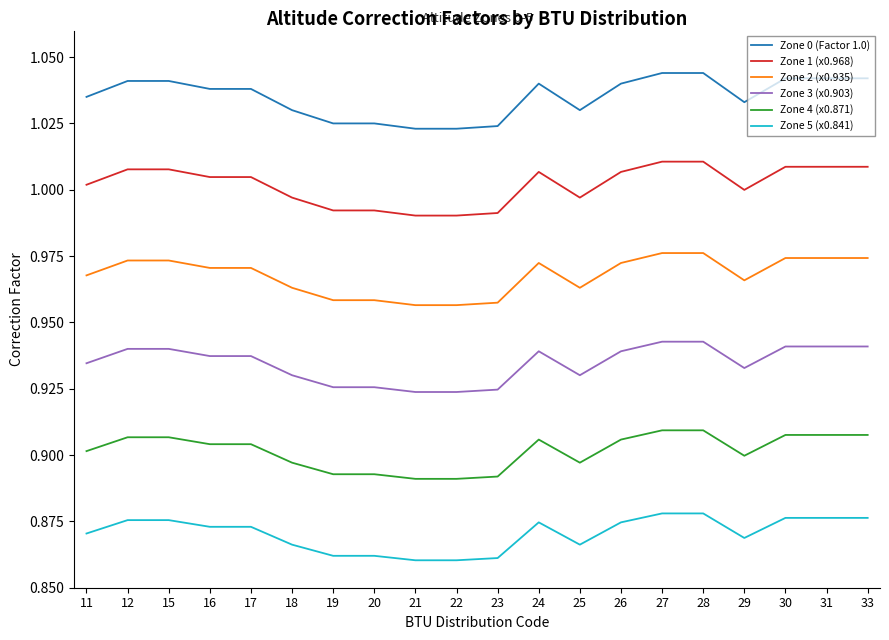

True or false: Zone 3 (x0.903) and Zone 2 (x0.935) cross at least once.

False